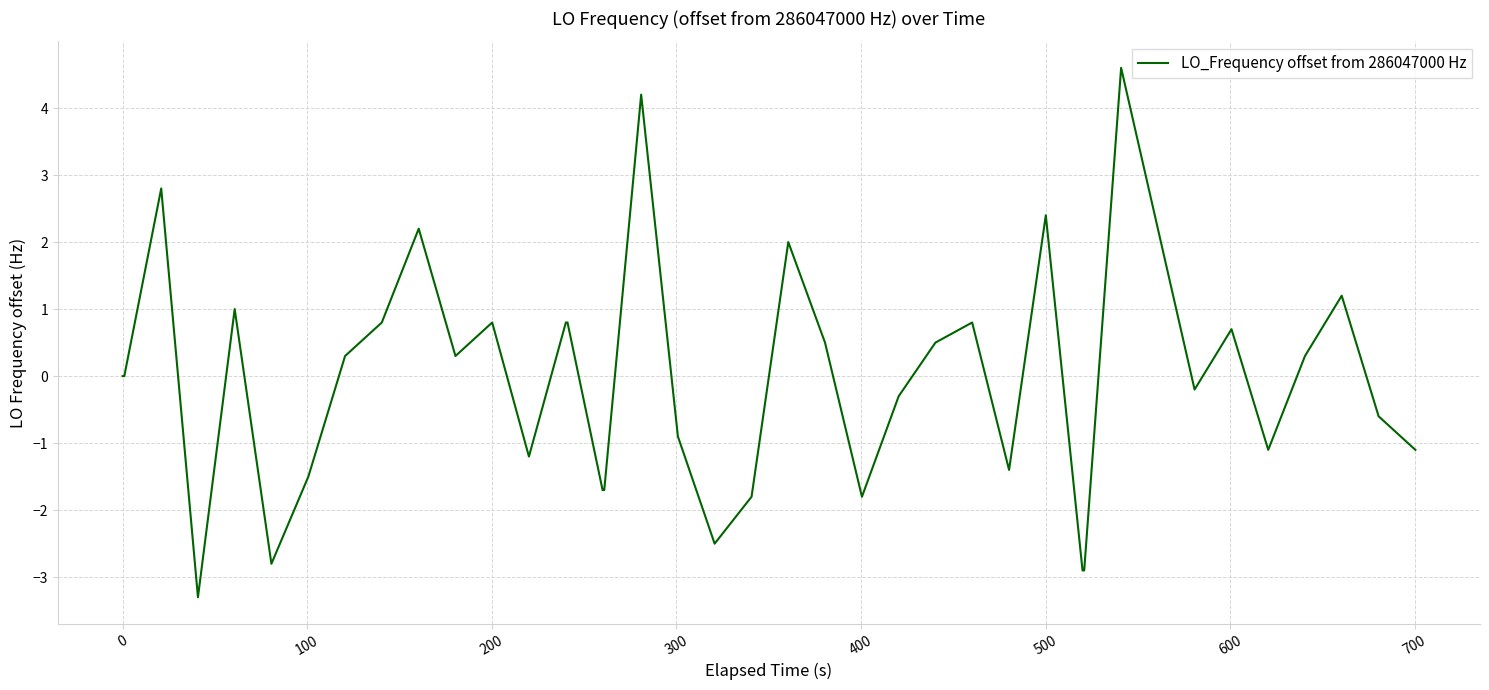

What is the greatest value displayed?

4.6